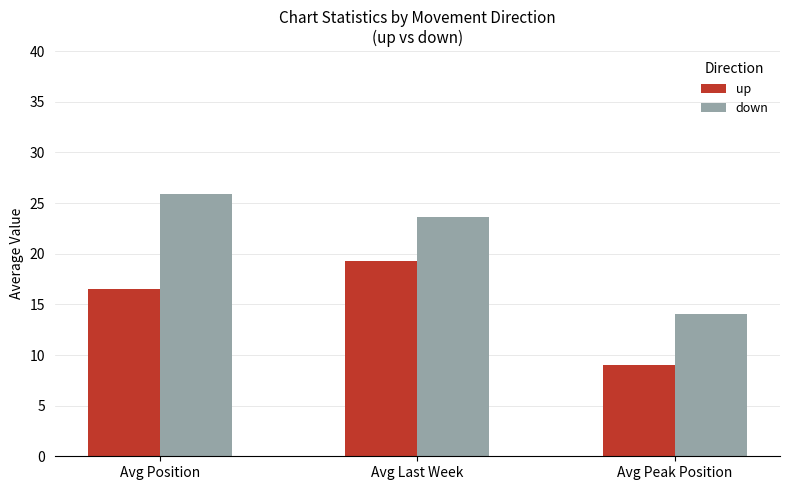

Which series changed the most between up and down?

Avg Position